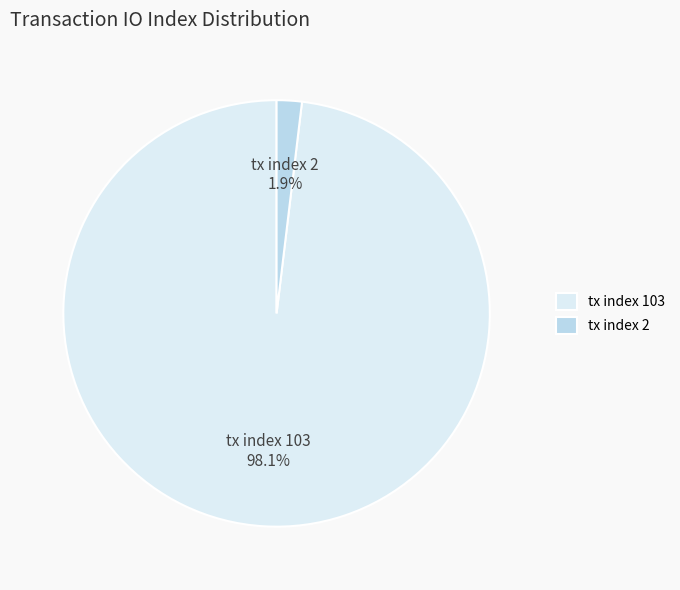

To the nearest percent, what is the average slice percentage?

50%